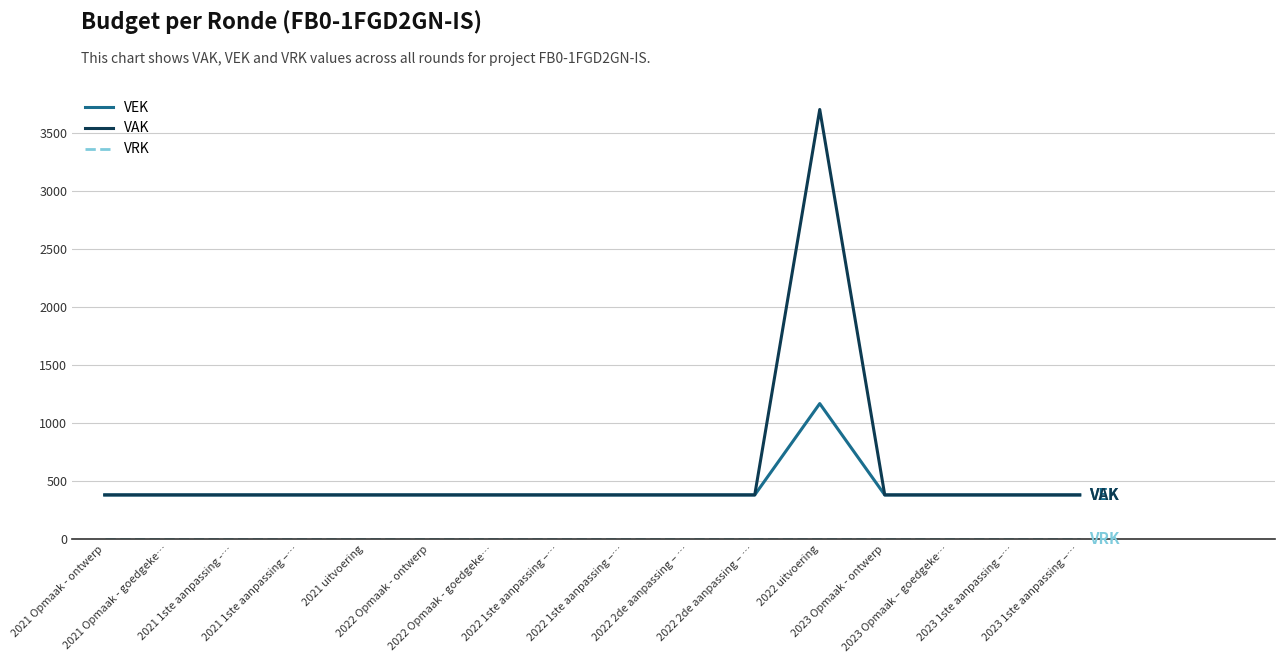

How many lines are shown in the chart?

3